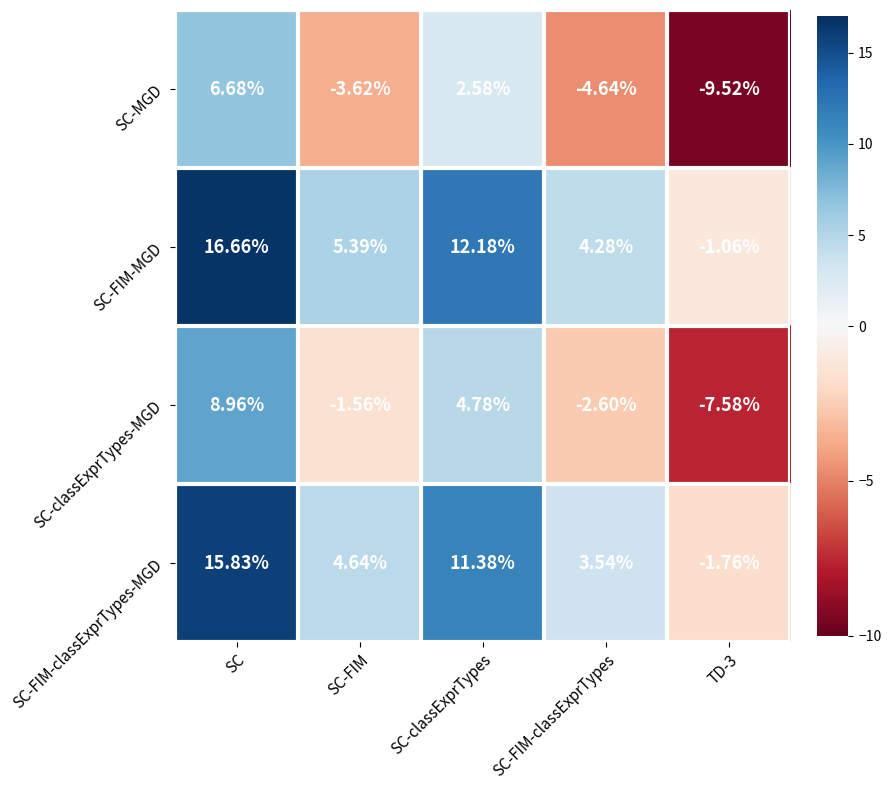

Rank the series by their maximum value, from highest to lowest.

SC-FIM-MGD, SC-FIM-classExprTypes-MGD, SC-classExprTypes-MGD, SC-MGD